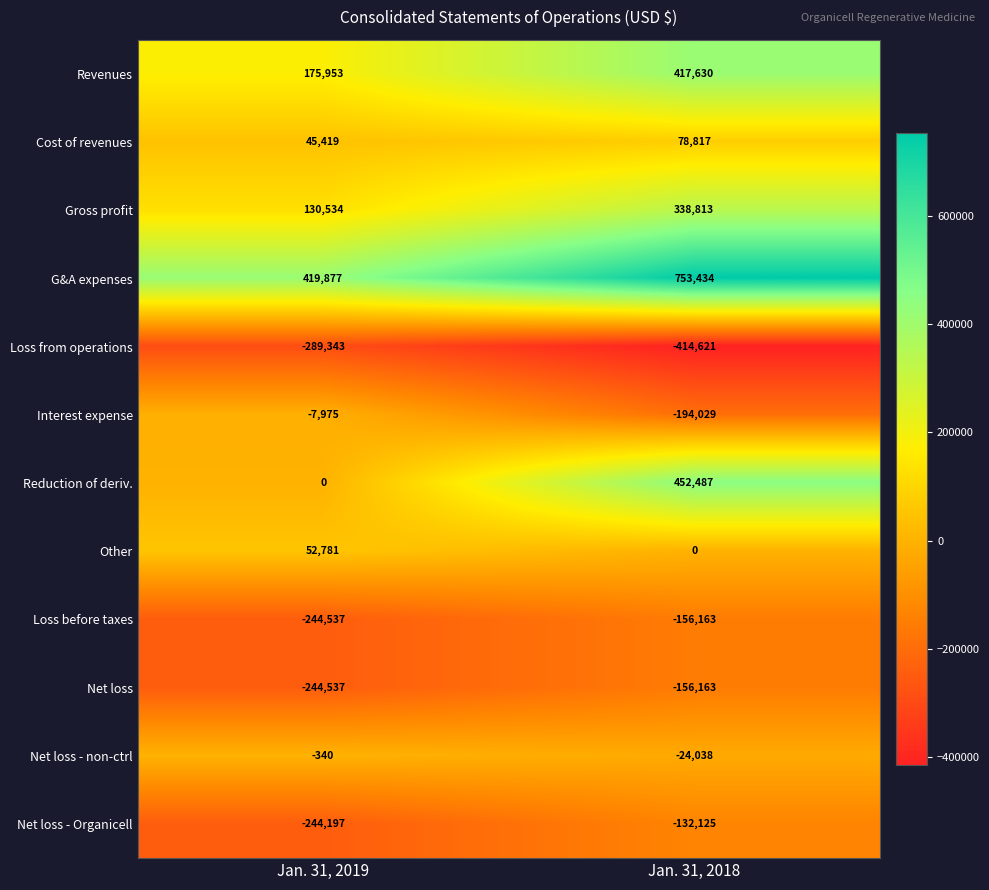

What is the difference between the maximum and minimum values in the Revenues series?

241677